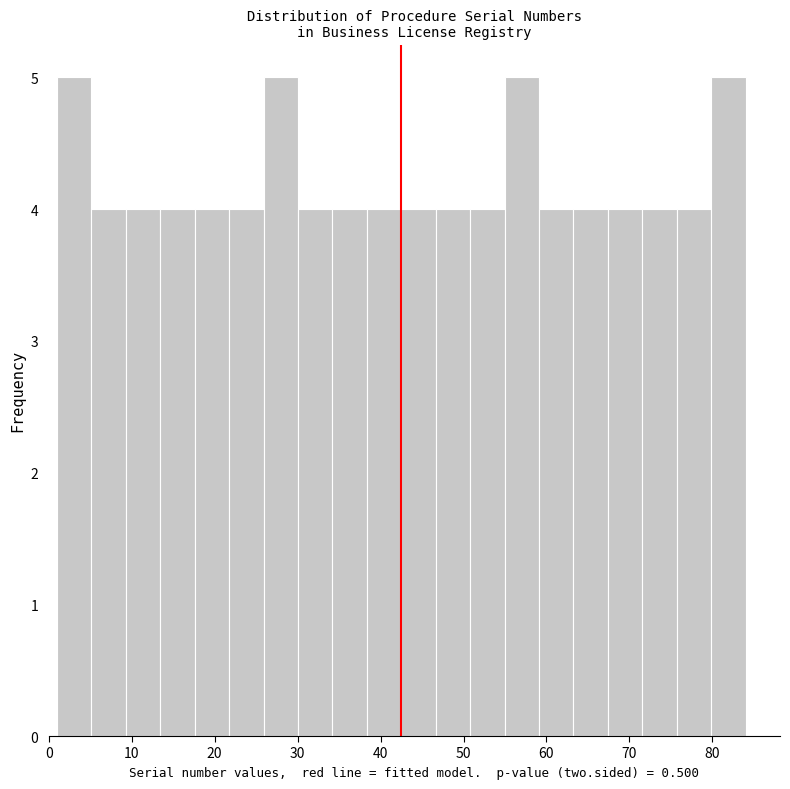

Reading left to right, transcribe this chart: for each bar, give the range it covers on the x-axis and its height. Neither the bar edges nor the heights are printed on the chart, so give them approximately, as read against the axes.

1 to 5: 5
5 to 9: 4
9 to 13: 4
13 to 18: 4
18 to 22: 4
22 to 26: 4
26 to 30: 5
30 to 34: 4
34 to 38: 4
38 to 43: 4
43 to 47: 4
47 to 51: 4
51 to 55: 4
55 to 59: 5
59 to 63: 4
63 to 67: 4
67 to 72: 4
72 to 76: 4
76 to 80: 4
80 to 84: 5